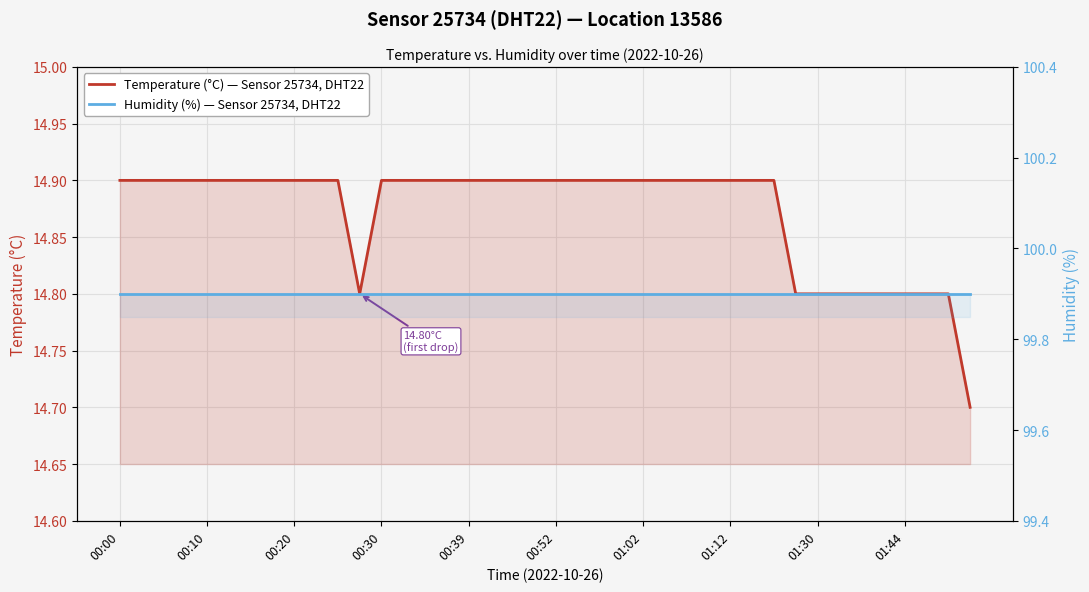

What are all the series names shown in the legend?

Temperature (°C) — Sensor 25734, DHT22, Humidity (%) — Sensor 25734, DHT22